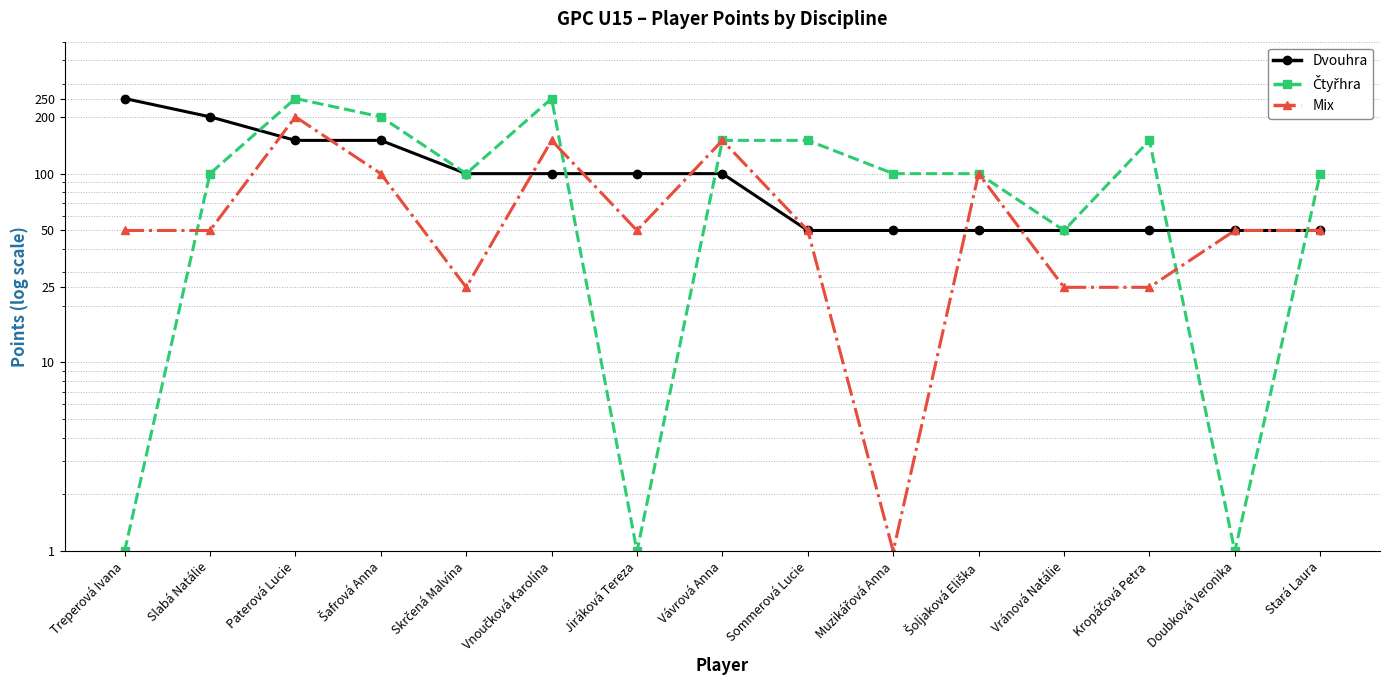

Which series changed the most between Paterová Lucie and Šoljaková Eliška?

Čtyřhra